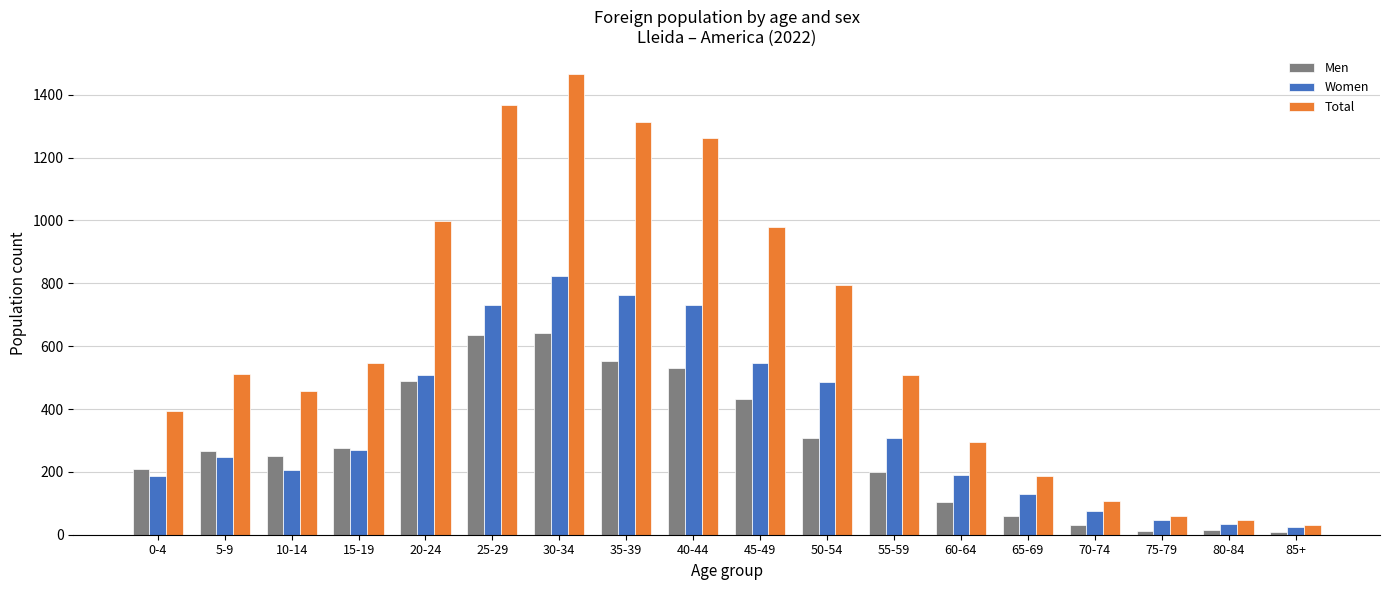

Is it true that Total equals 108 at 70-74?

True